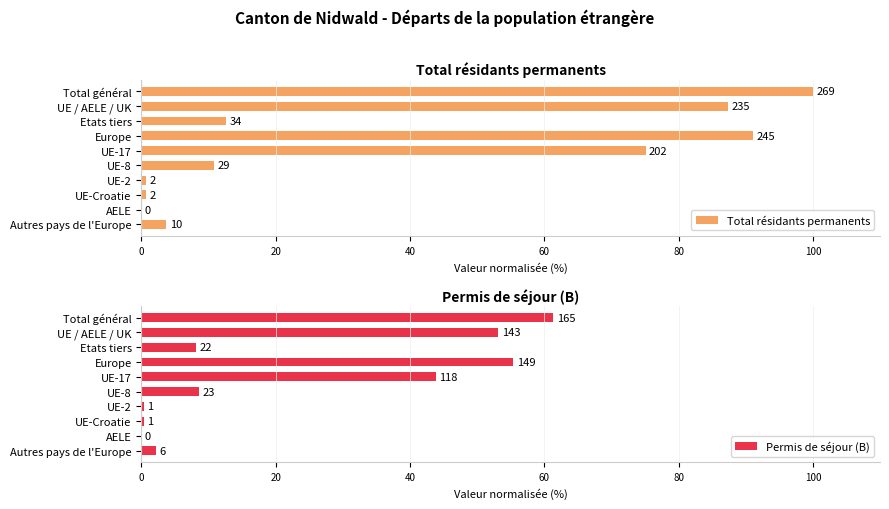

How many values in the Permis de séjour (B) series are below 8?

4